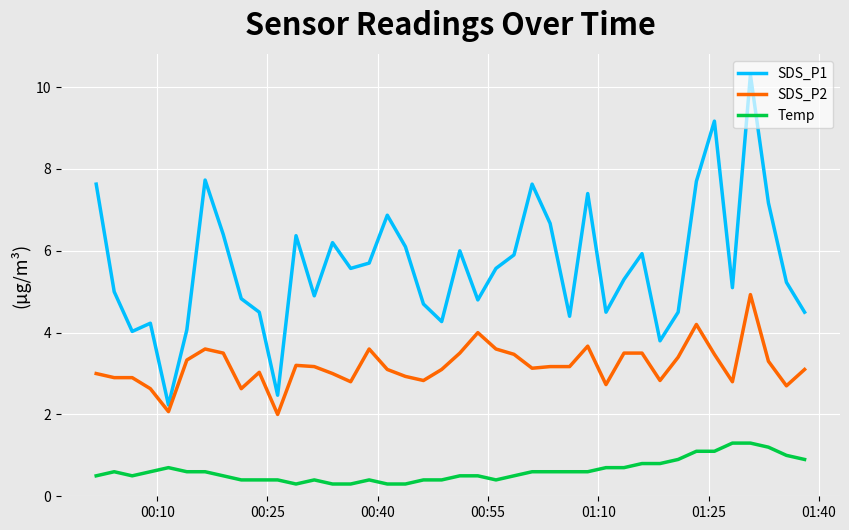

Which series has the widest spread of values?

SDS_P1